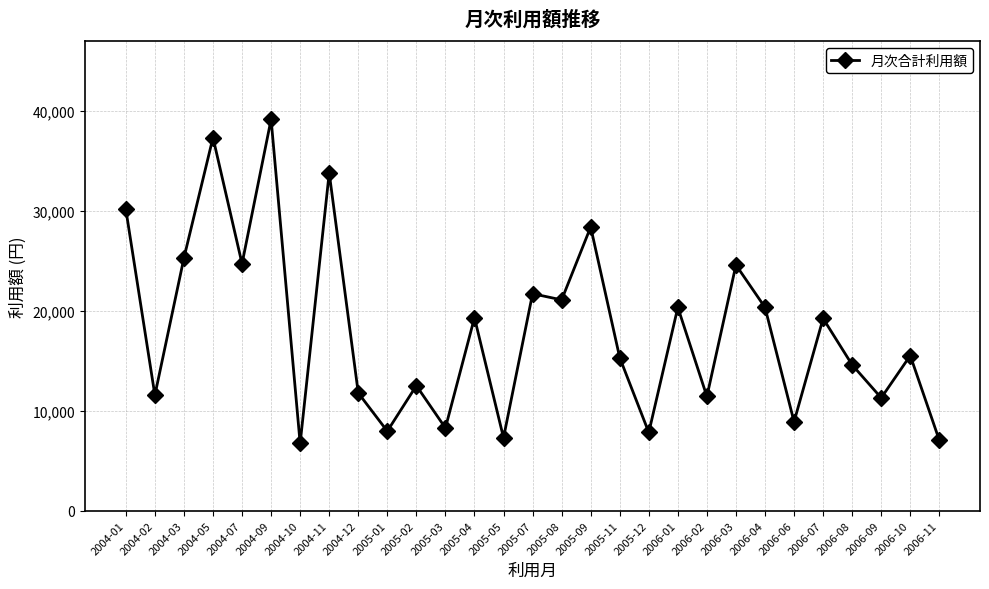

What is the greatest value displayed?

39140